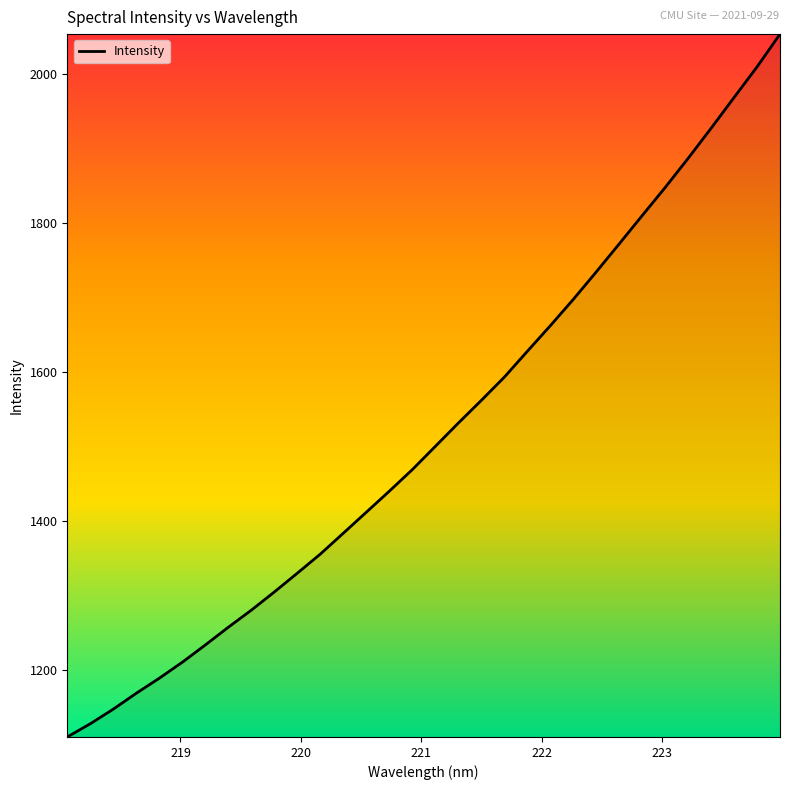

Count the number of categories in the chart.

32